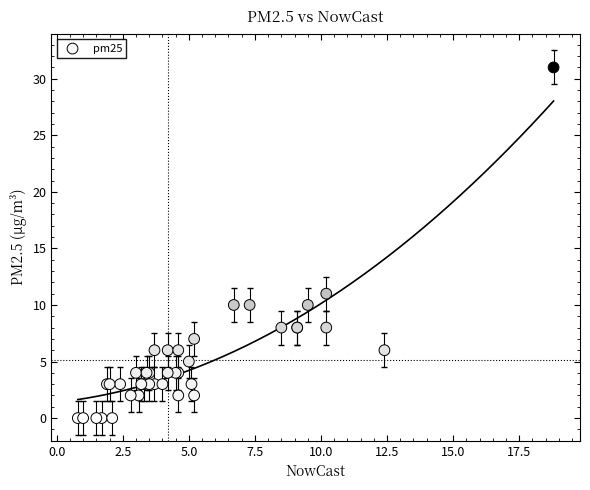

What Y value in the scatter plot is closest to 15?

11